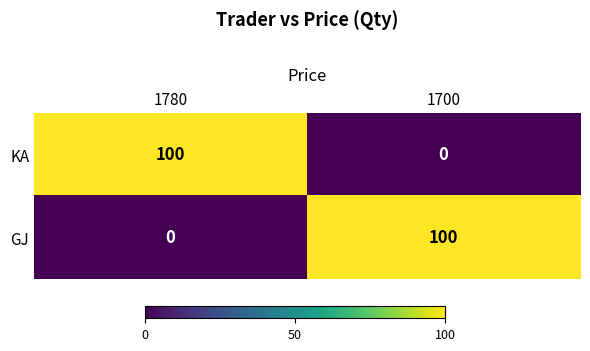

What is the spread (max minus min) of values at 1700?

100